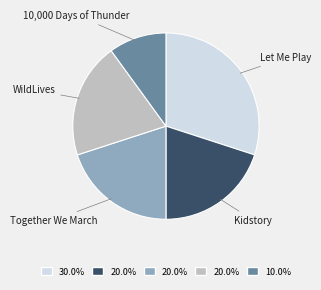

Combined, do 10,000 Days of Thunder and Together We March account for over 50%?

No